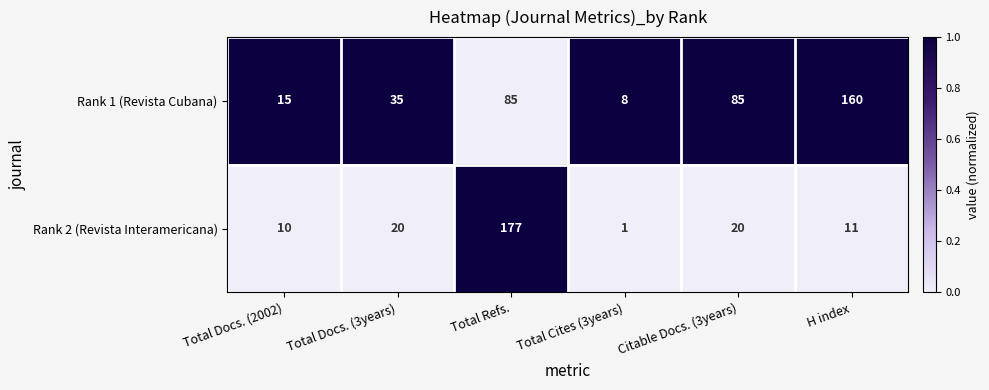

At H index, list the series in order from largest to smallest.

Rank 1 (Revista Cubana), Rank 2 (Revista Interamericana)